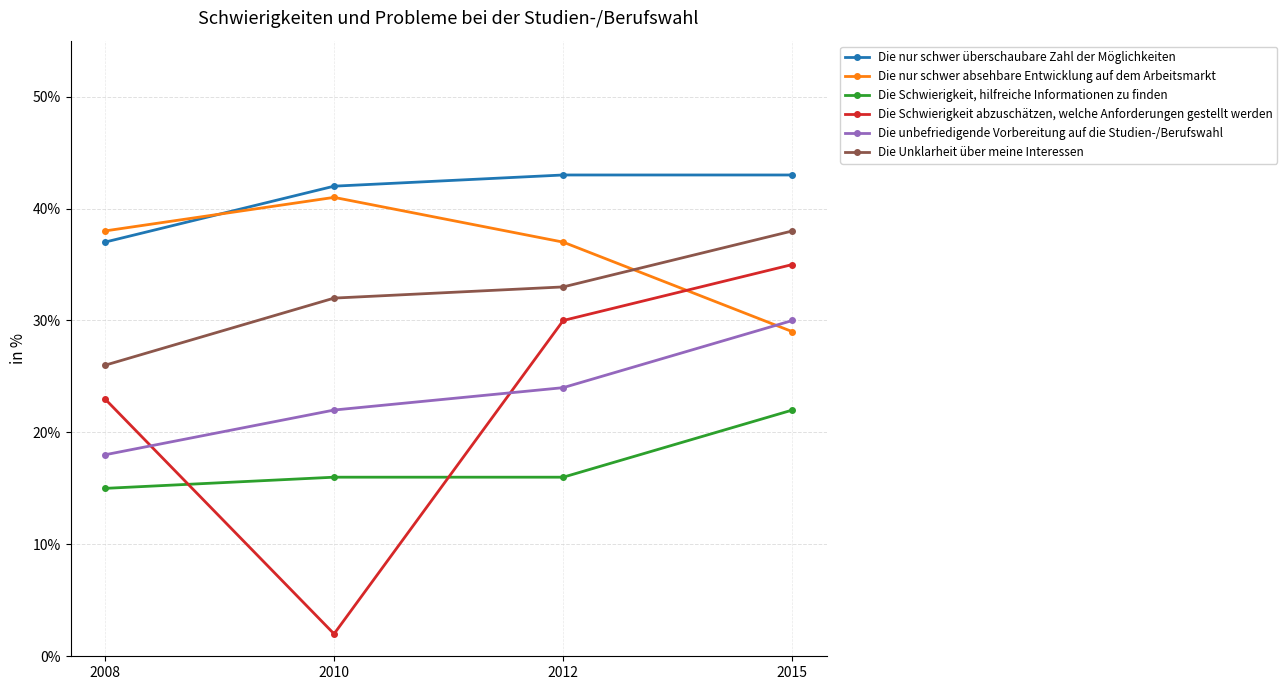

What is the highest value of the Die nur schwer absehbare Entwicklung auf dem Arbeitsmarkt series?

41